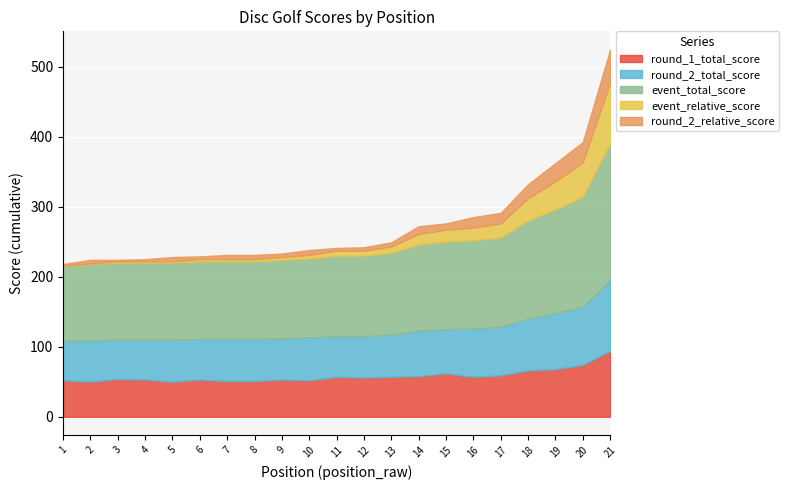

Rank the series at 9 from highest to lowest value.

event_total_score, round_2_total_score, round_1_total_score, round_2_relative_score, event_relative_score